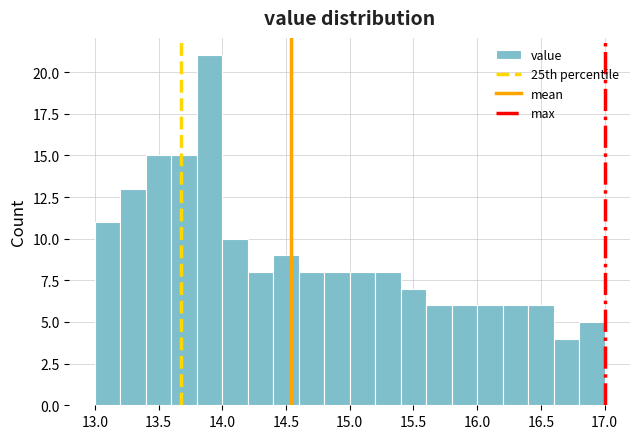

Reading left to right, list every bar in this chart as the range it spans on the x-axis followed by its height. The values are not printed on the chart, so give them approximately, as read against the axis.

13.0 to 13.2: 11
13.2 to 13.4: 13
13.4 to 13.6: 15
13.6 to 13.8: 15
13.8 to 14.0: 21
14.0 to 14.2: 10
14.2 to 14.4: 8
14.4 to 14.6: 9
14.6 to 14.8: 8
14.8 to 15.0: 8
15.0 to 15.2: 8
15.2 to 15.4: 8
15.4 to 15.6: 7
15.6 to 15.8: 6
15.8 to 16.0: 6
16.0 to 16.2: 6
16.2 to 16.4: 6
16.4 to 16.6: 6
16.6 to 16.8: 4
16.8 to 17.0: 5